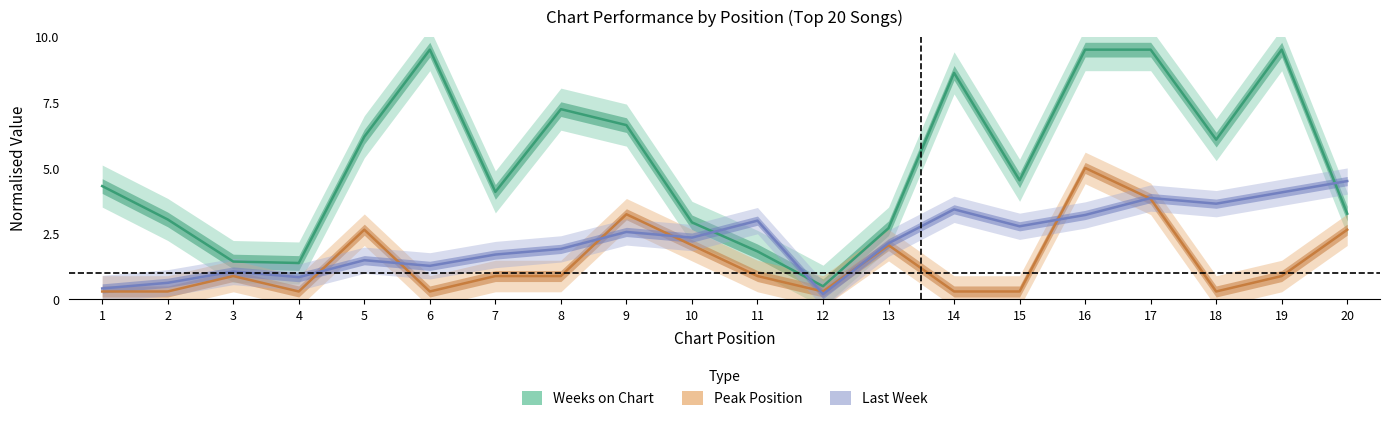

What is the difference between the highest and lowest values at 11?

2.1